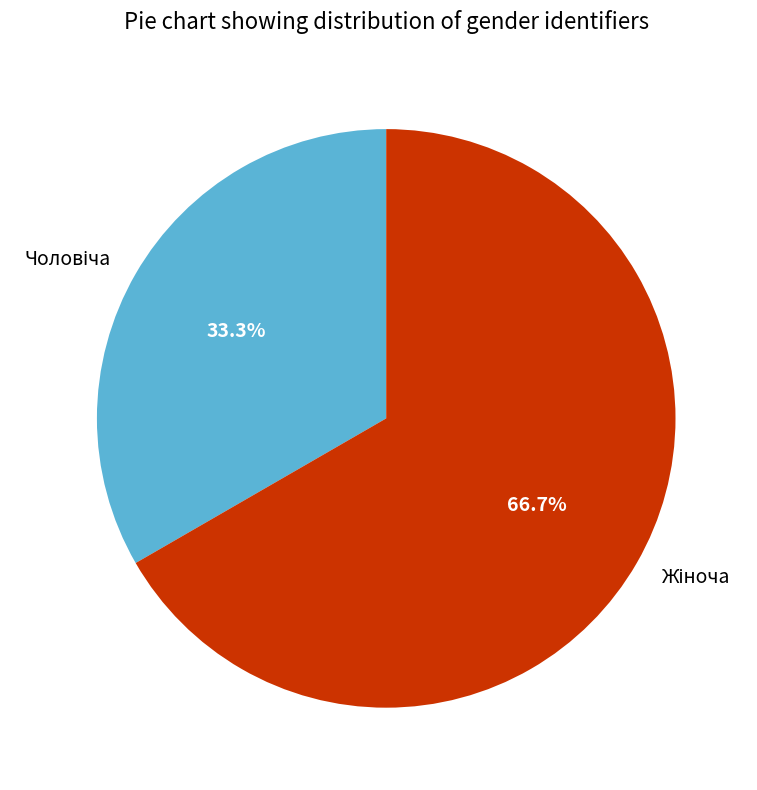

How many segments does this pie chart have?

2